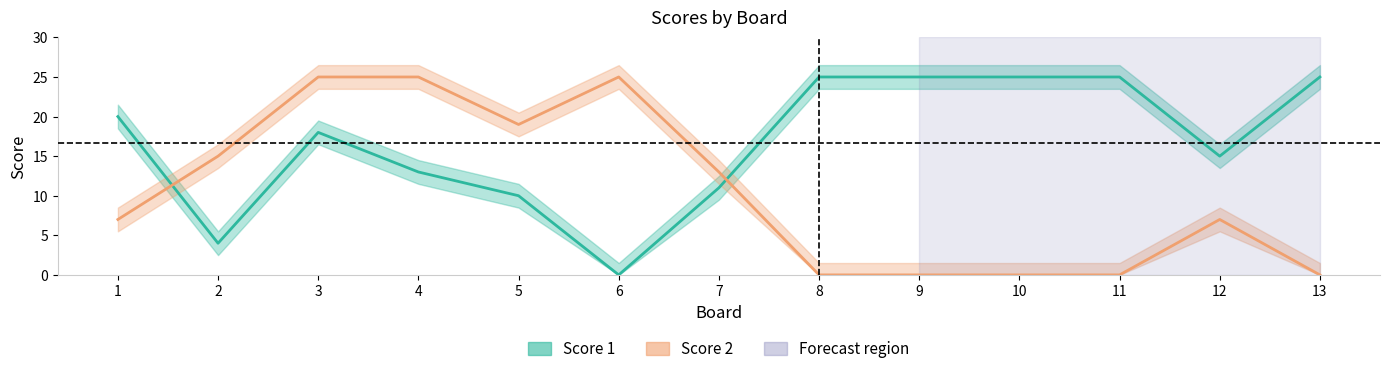

What is the total value across all series at 6?

25